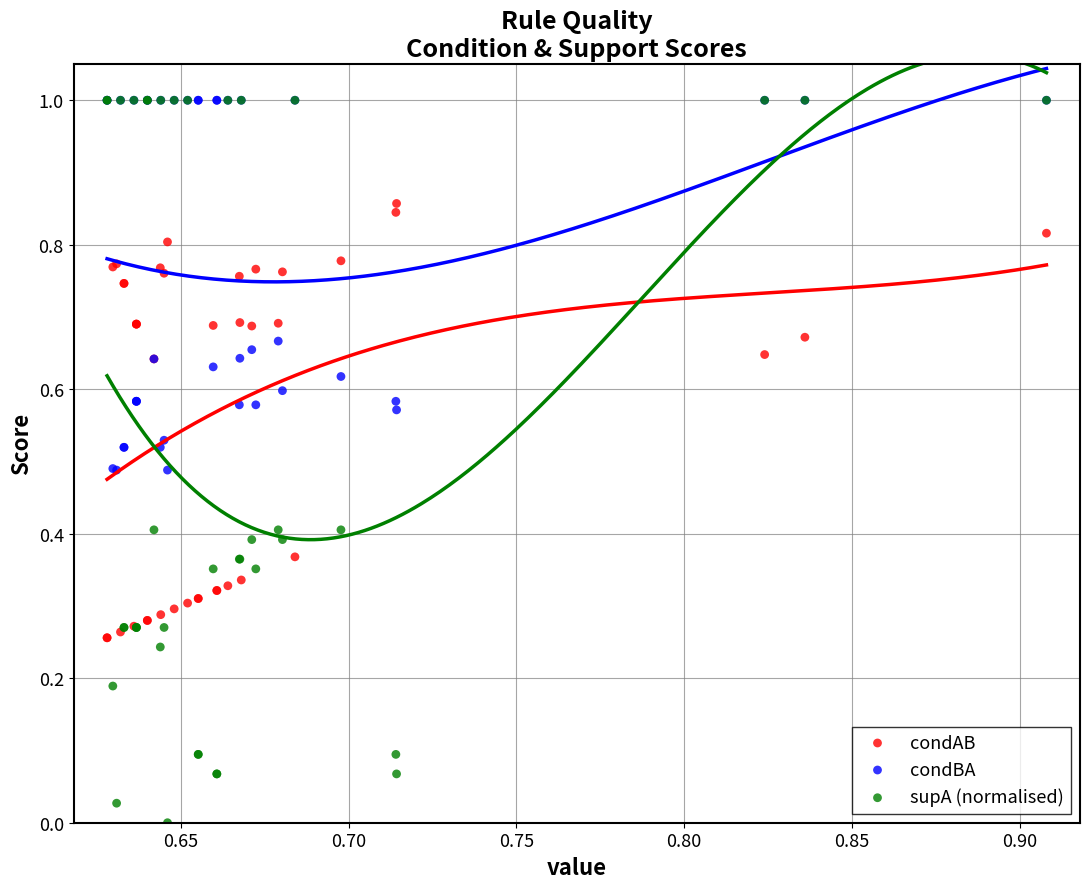

What are all the series names shown in the legend?

condAB, condBA, supA (normalised)